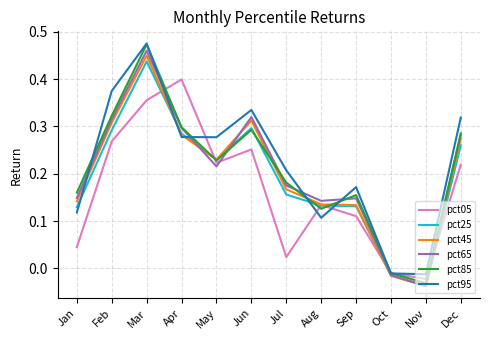

How many values in pct65 are above zero?

10